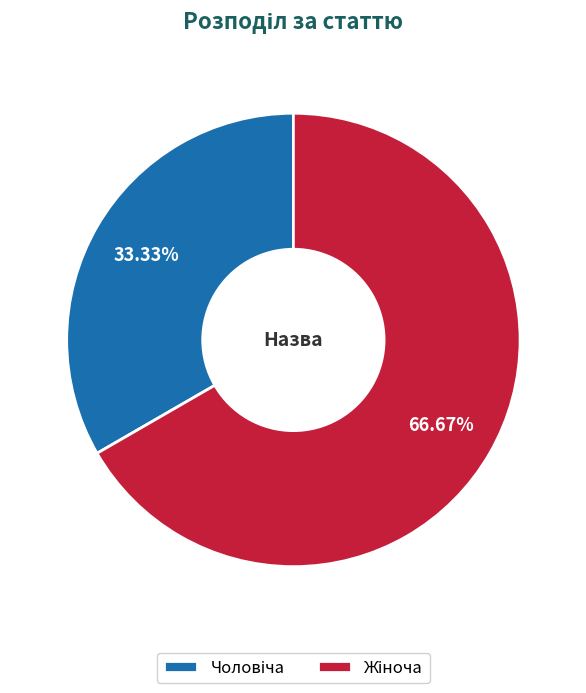

Approximately how many times larger is the value at Чоловіча compared to Жіноча?

0.5